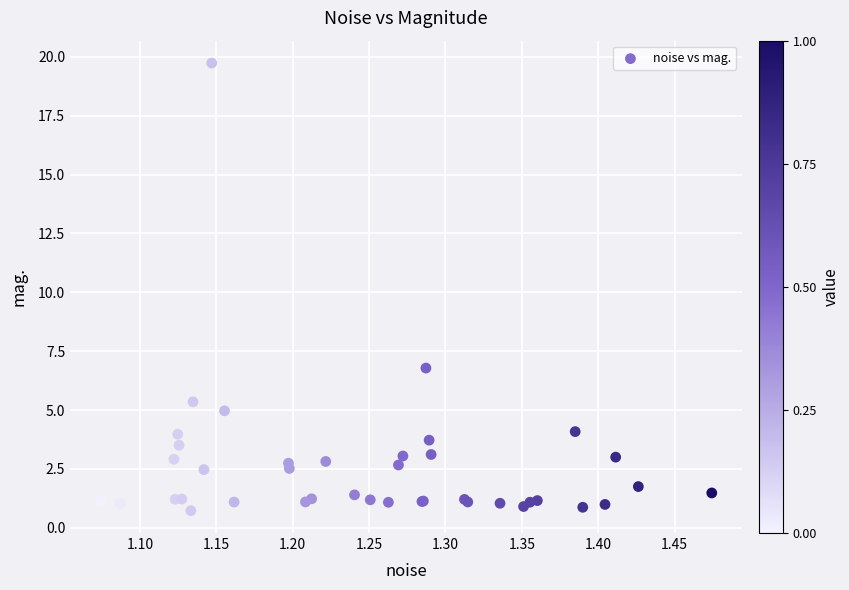

What Y value in the scatter plot is closest to 10?

6.8